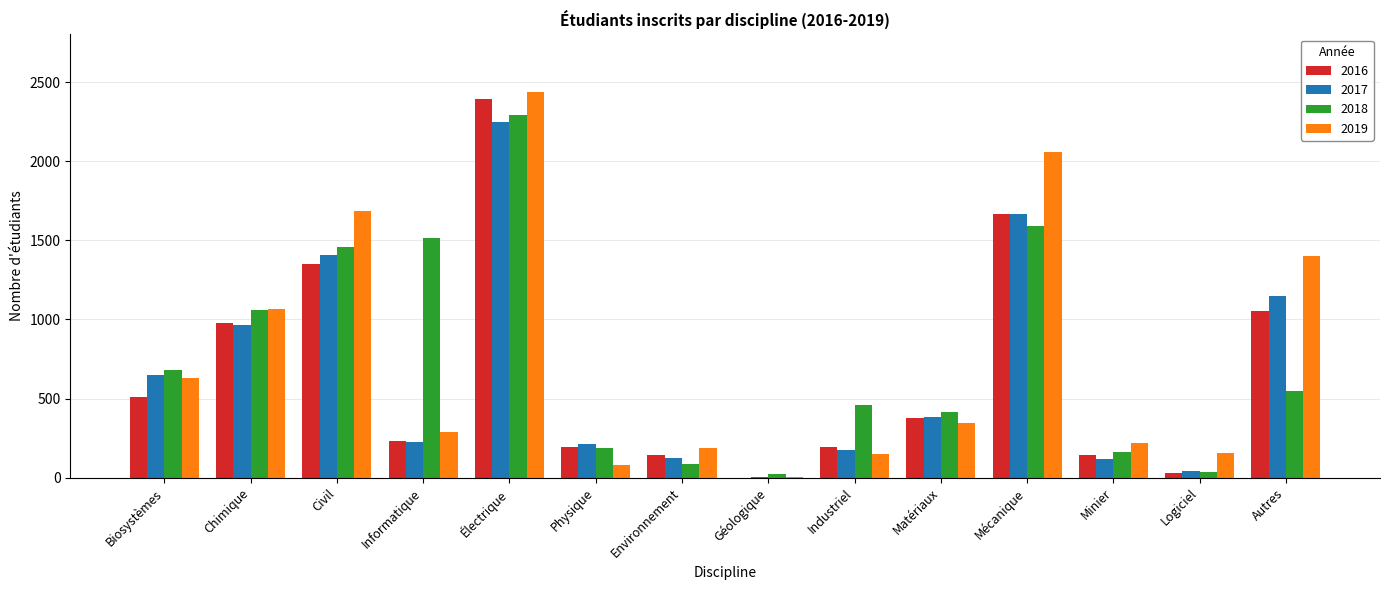

Which series changed the most between Civil and Physique?

2019